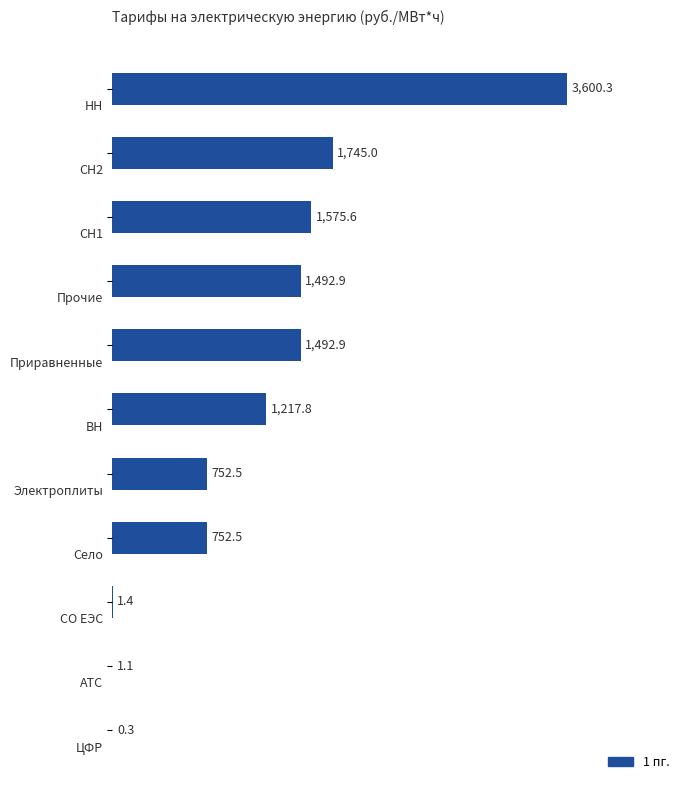

What is the greatest value displayed?

3600.3